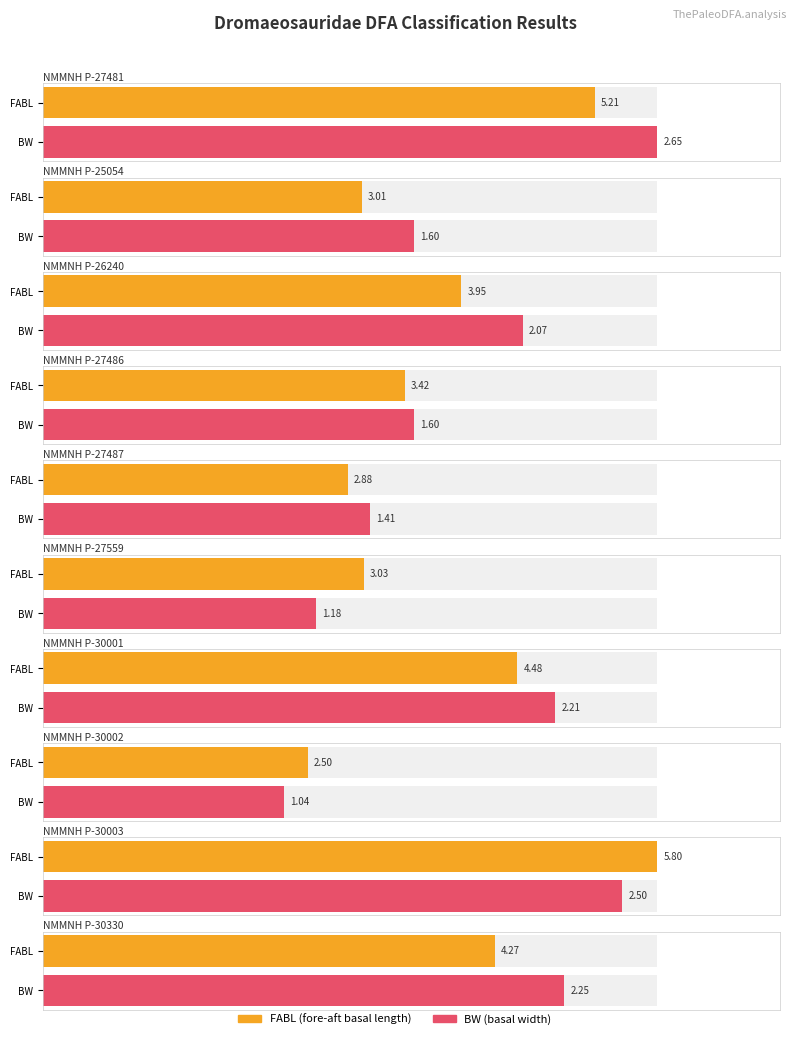

The value of Group 1 - Classified 1 at Group 2 is 20. True or false?

False